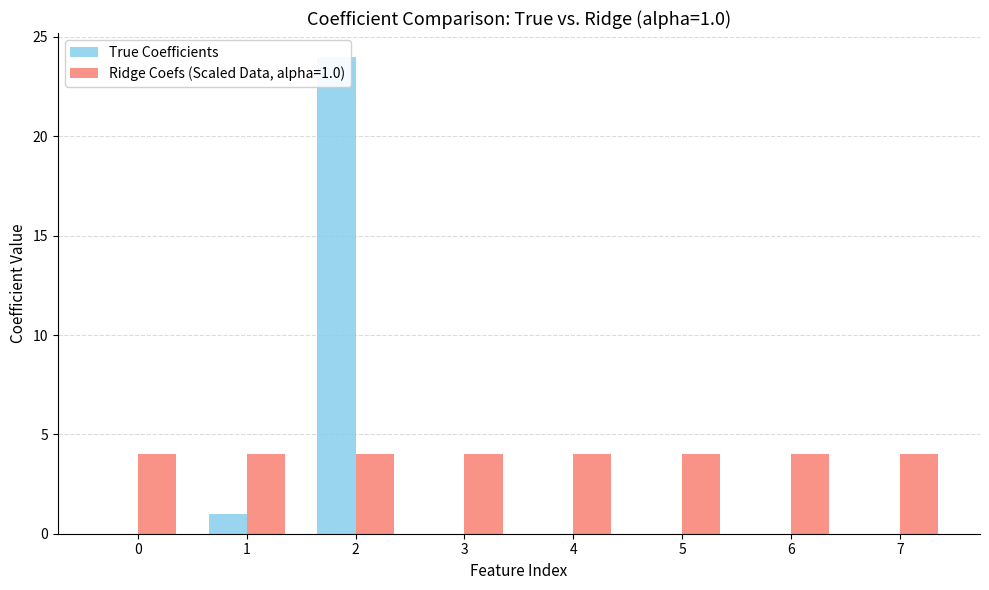

Reading left to right, transcribe all the data shown in this chart.

0	1	24	0	0	0	0	0